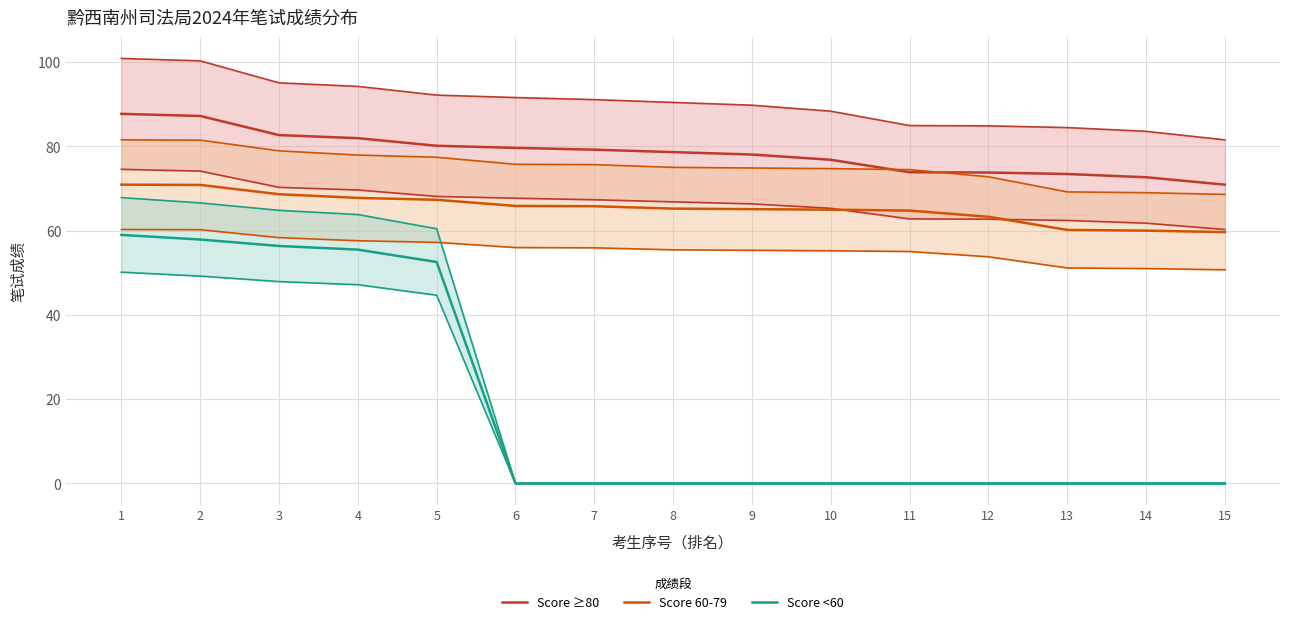

Does the chart display data point markers on the line(s)?

No